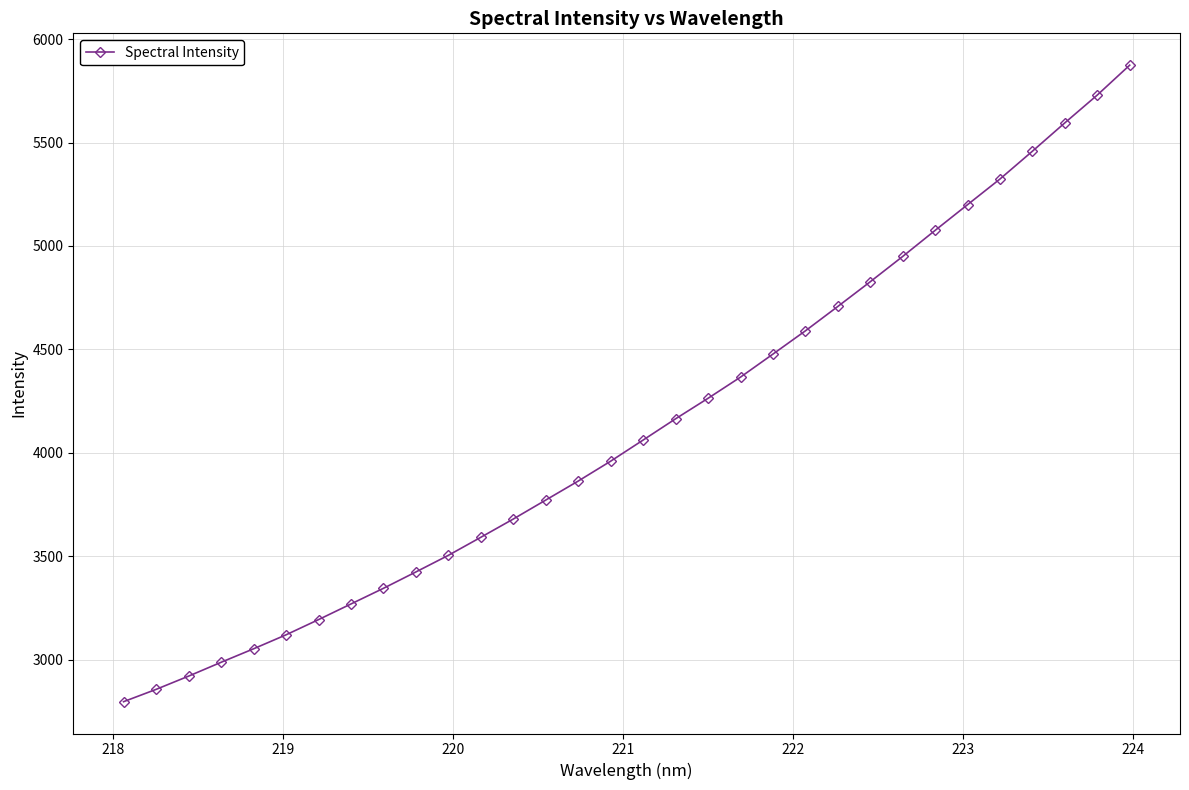

What is the difference between the maximum and minimum values?

3077.4